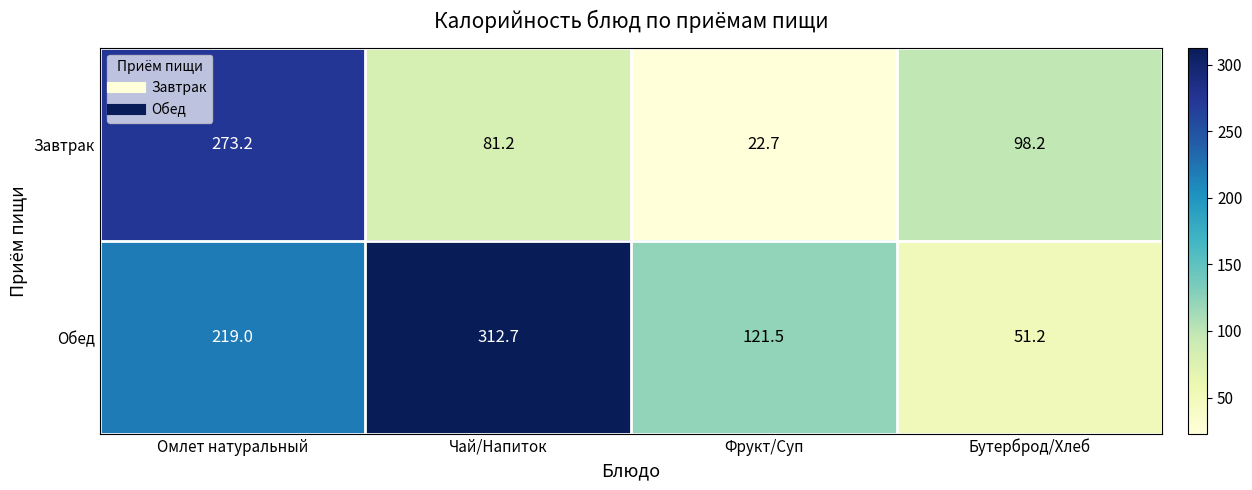

Between Чай/Напиток and Бутерброд/Хлеб, which series saw the biggest shift?

Обед